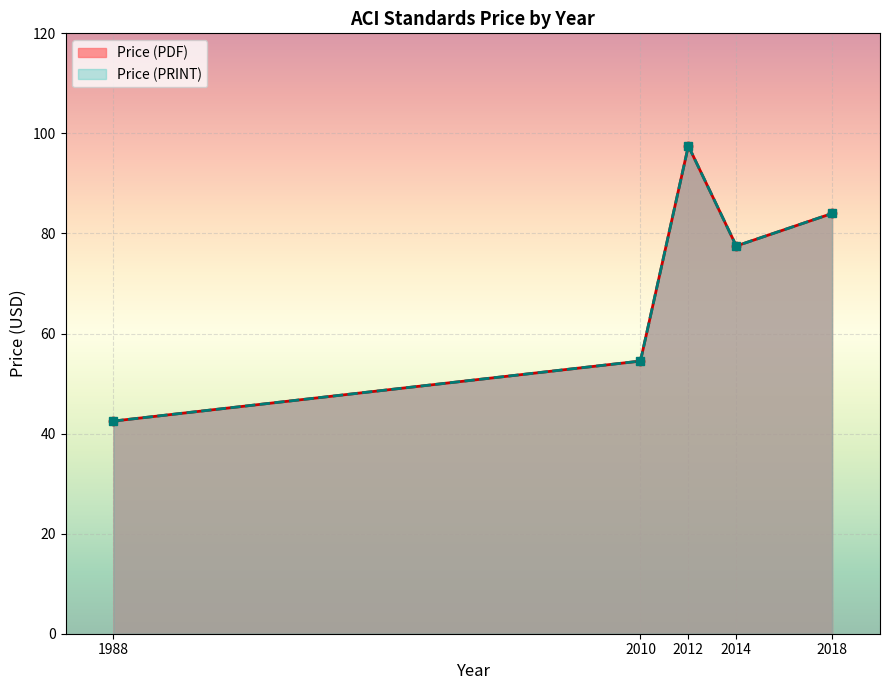

What is the approximate value of Price (PDF) at 2018?

84.0